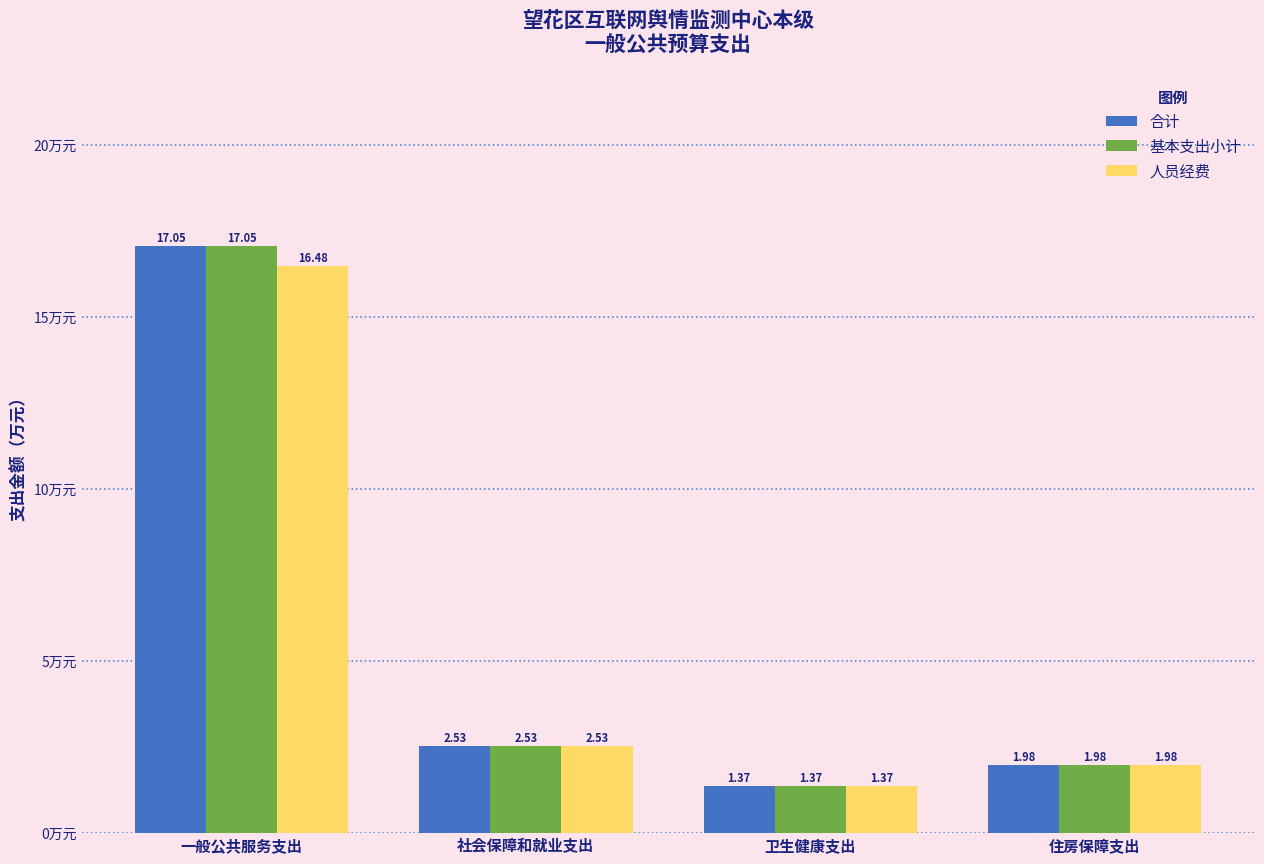

List the labels in order of 基本支出小计 value, smallest first.

卫生健康支出, 住房保障支出, 社会保障和就业支出, 一般公共服务支出